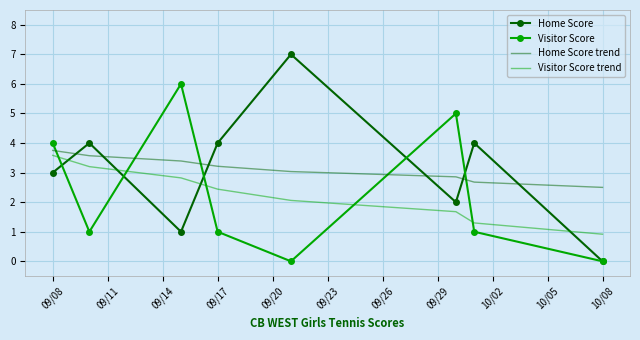

Which series ends up on top after the final intersection of Visitor Score and Visitor Score trend?

Visitor Score trend